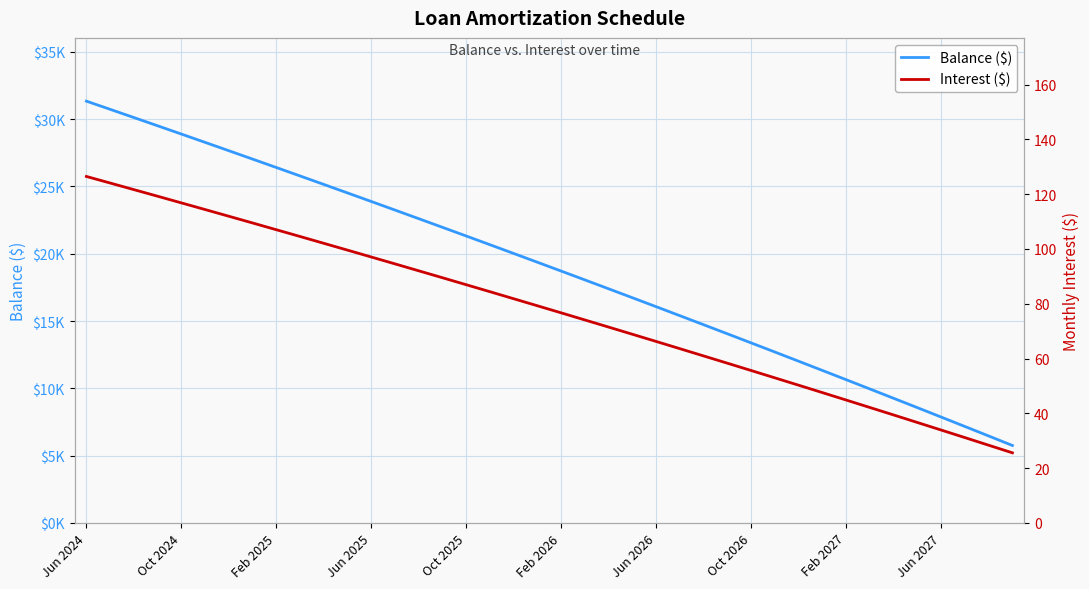

True or false: Balance ($) and Interest ($) cross at least once.

False